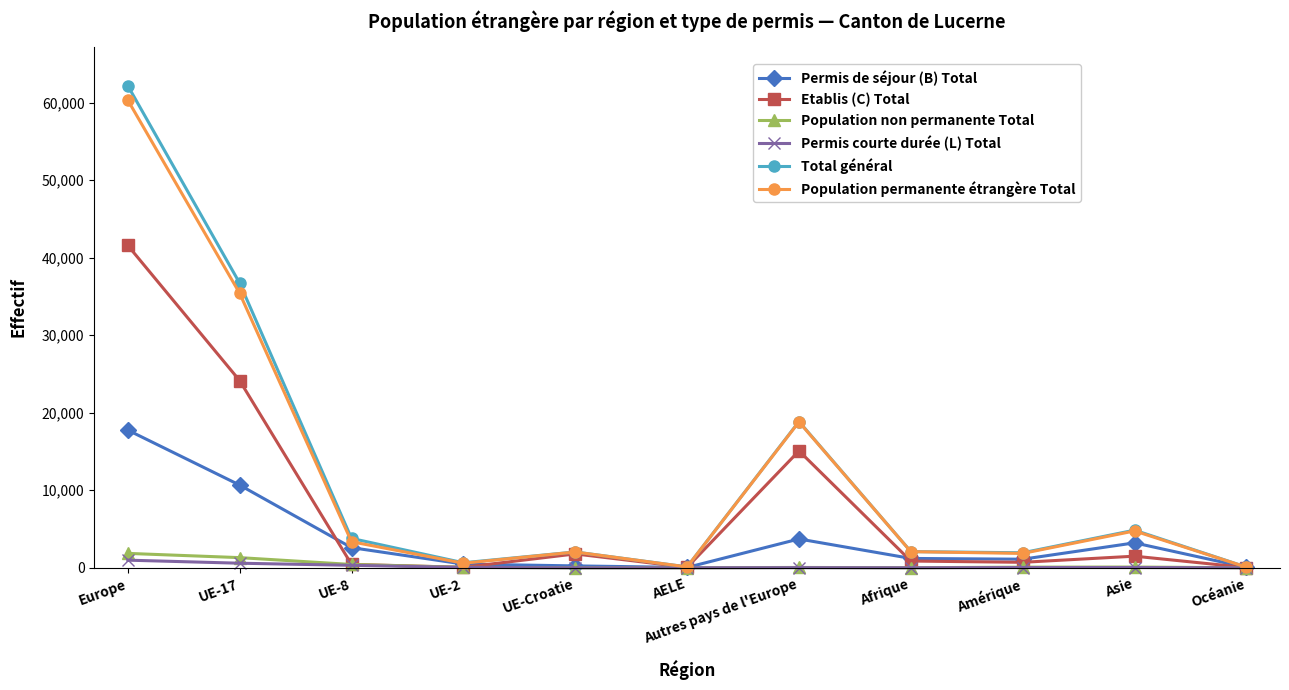

How many lines are shown in the chart?

6